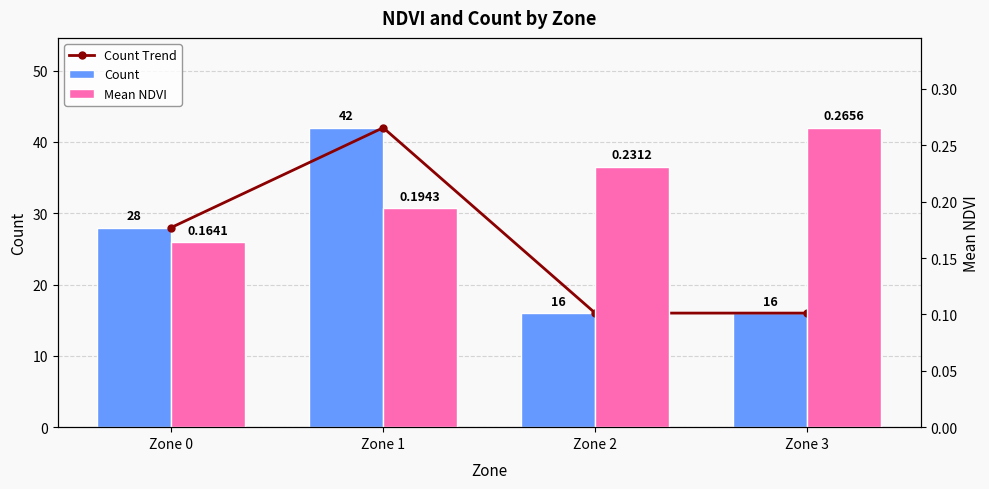

The value of Mean NDVI at Zone 3 is 0.3. True or false?

True